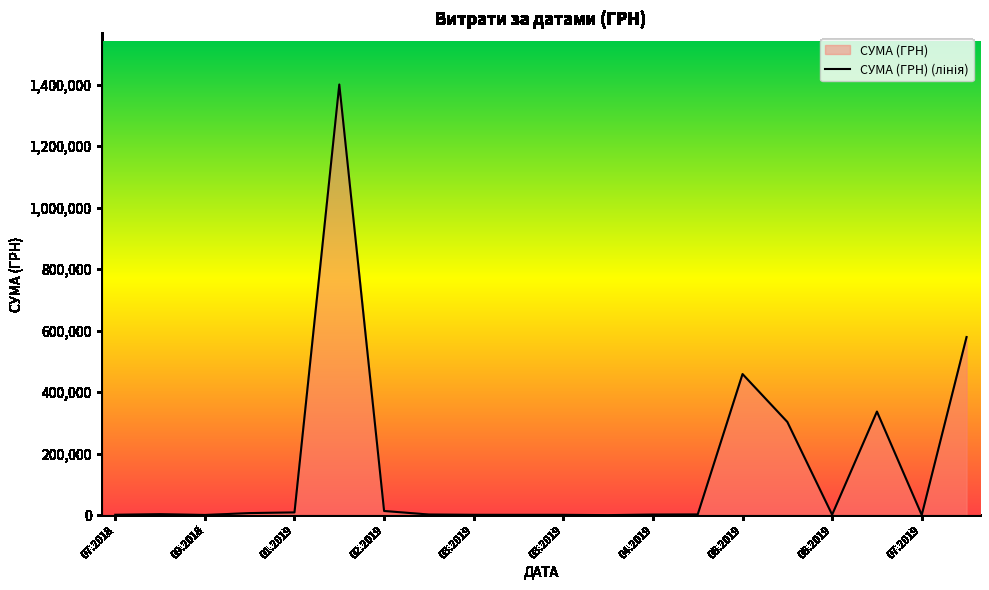

What is the average value?

156304.3